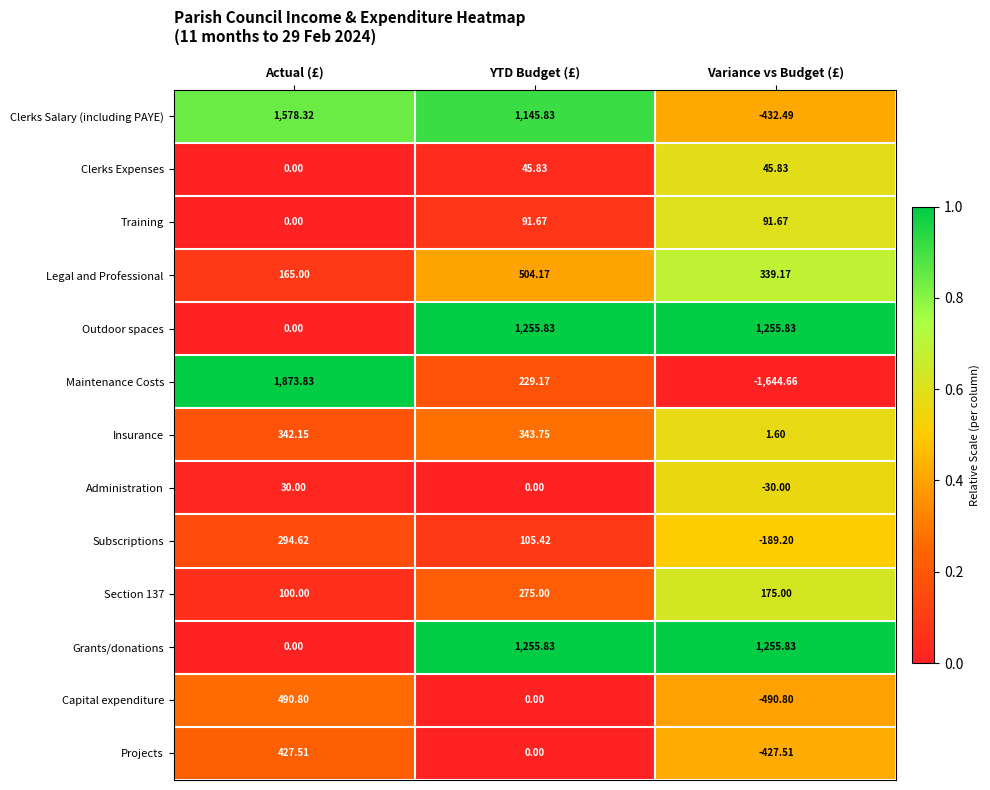

List the labels in order of Insurance value, smallest first.

Variance vs Budget (£), Actual (£), YTD Budget (£)